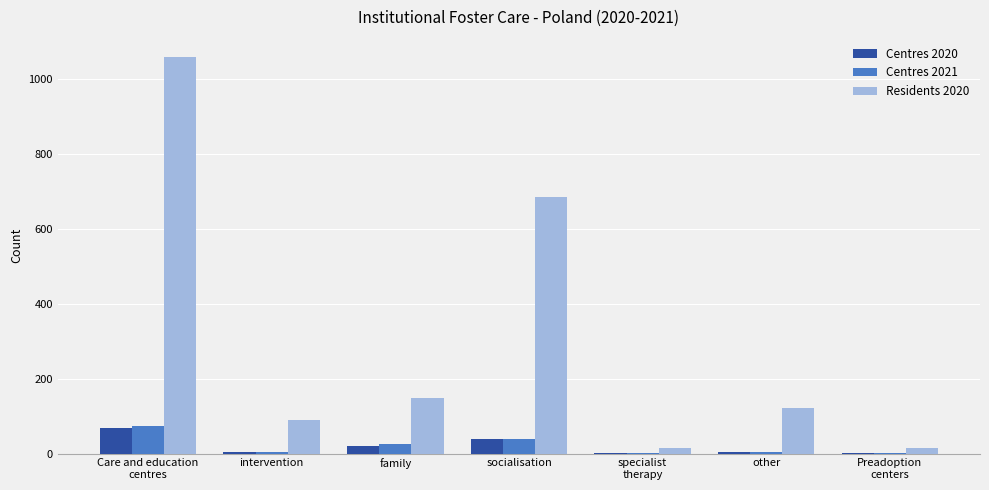

Are the bars grouped side by side (vs. stacked)?

Yes